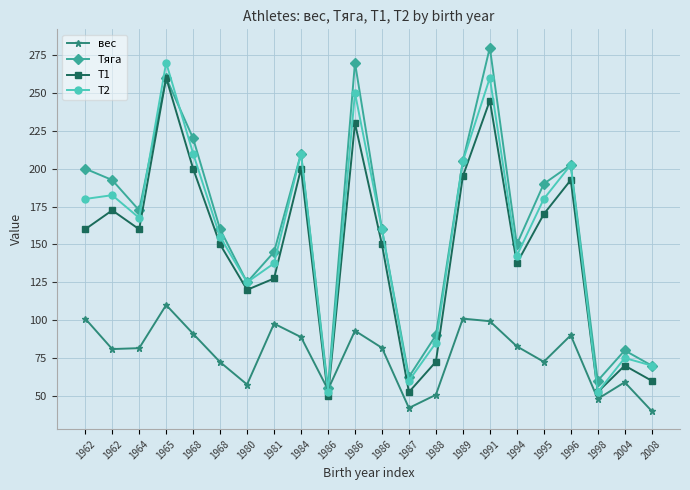

How many values in the Тяга series exceed 172?

11